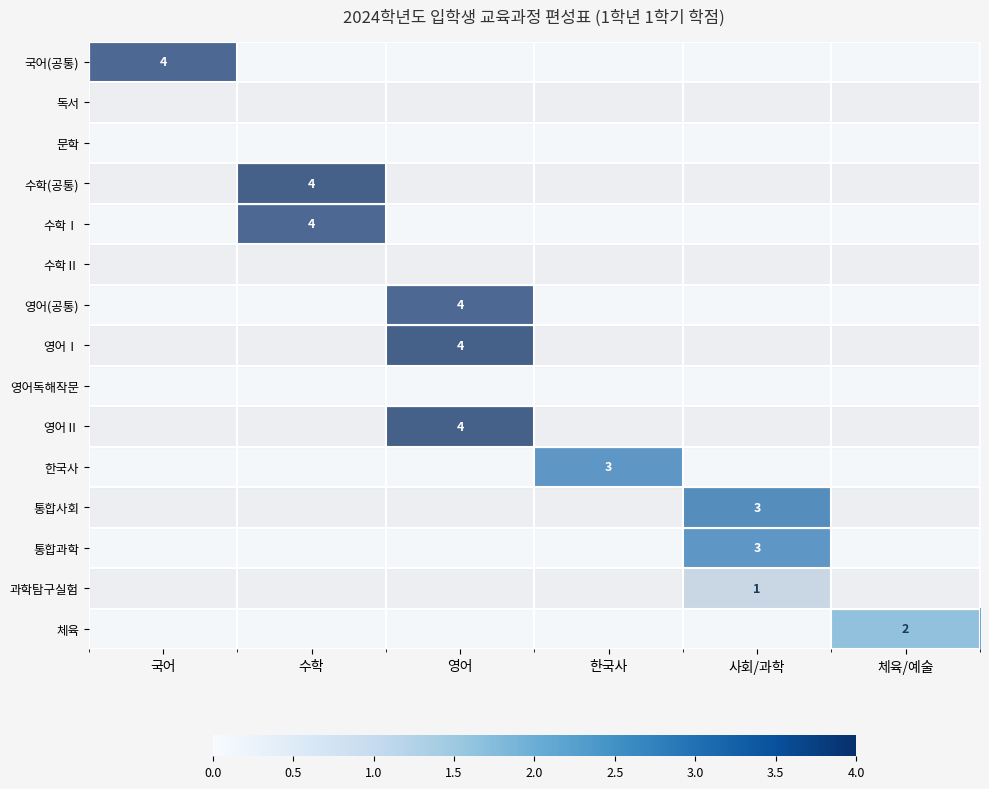

What is the total value across all series at 사회/과학?

7